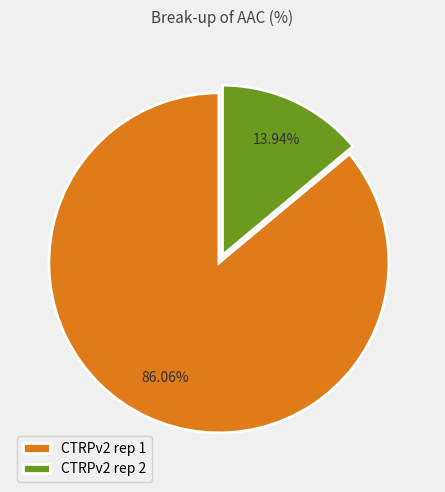

What is the ratio of the value at CTRPv2 rep 1 to the value at CTRPv2 rep 2?

6.2